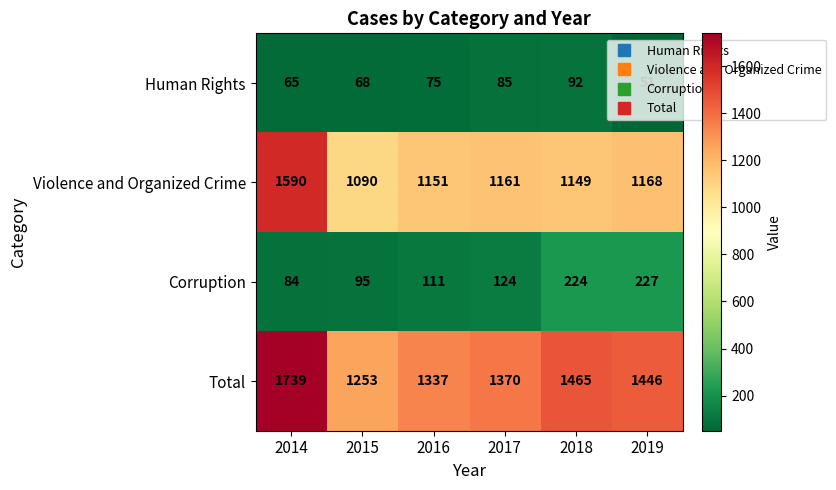

At which category is the sum across all series the highest?

2014